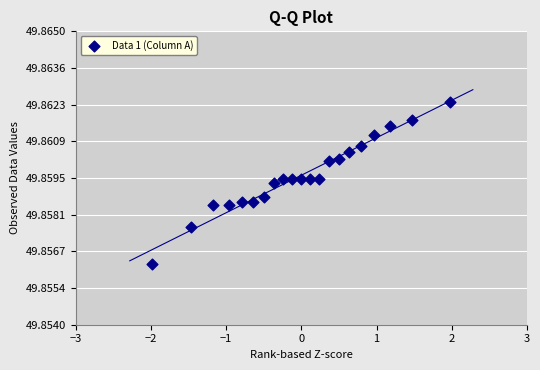

What is the range of X values (max minus min)?

4.0